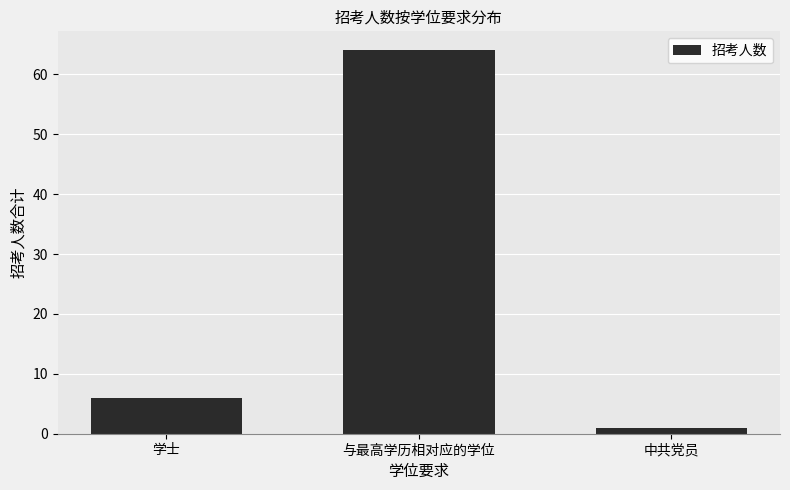

What is the sum of the values at 与最高学历相对应的学位 and 学士?

70